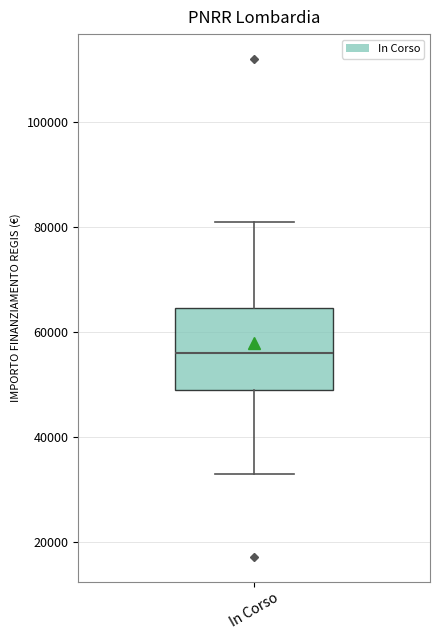

Where is the lower edge of the box for In Corso on the y-axis? The values are not printed on the chart, so give them approximately, as read against the axis.

50000